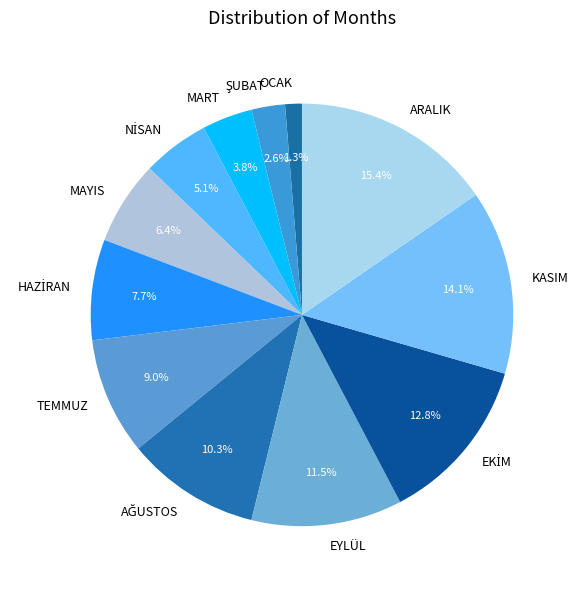

Which category has the smallest portion of the pie?

OCAK